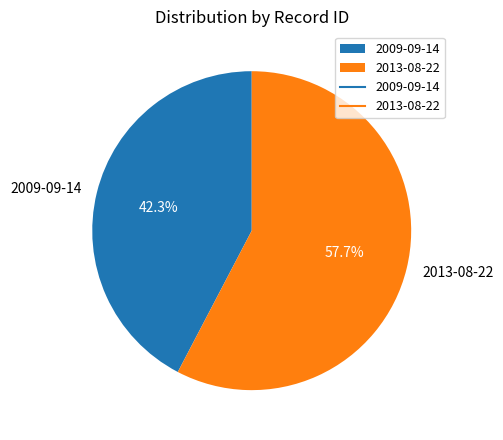

What is the ratio of the value at 2009-09-14 to the value at 2013-08-22?

0.7